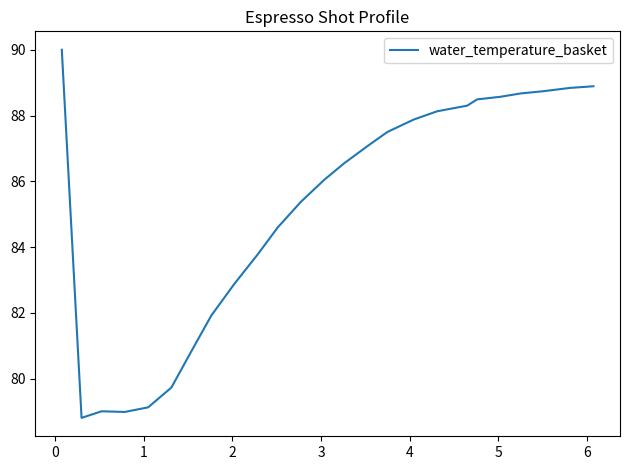

What is the minimum value shown in the chart?

78.8